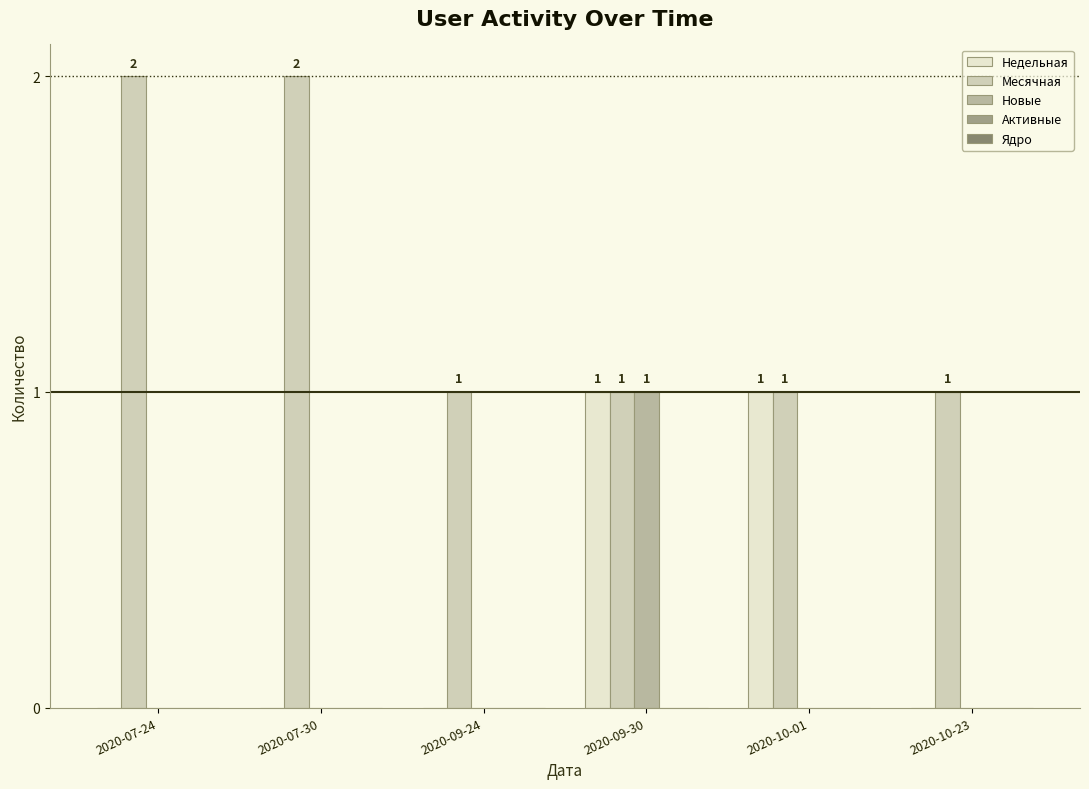

What is the spread (max minus min) of values at 2020-10-23?

1